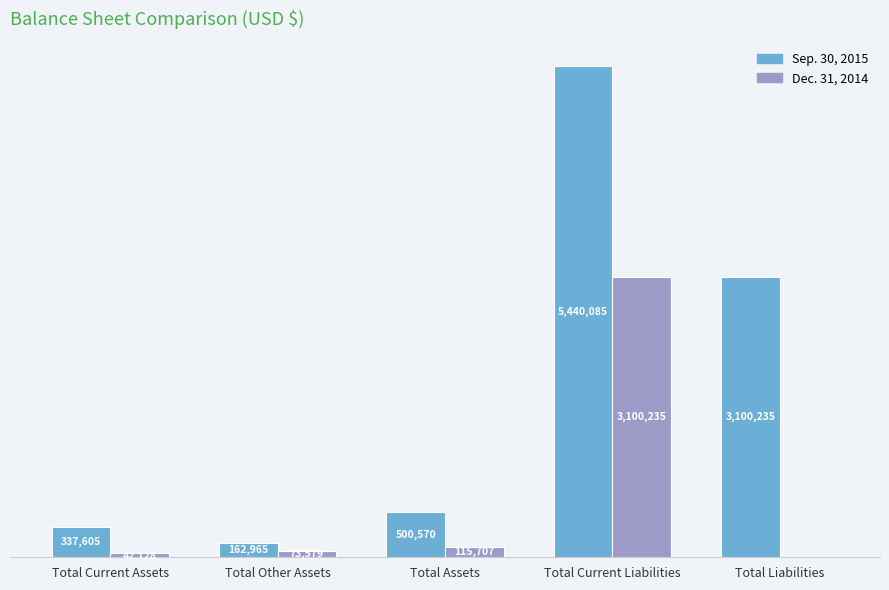

Where is Dec. 31, 2014 nearest to the value 1550117?

Total Assets